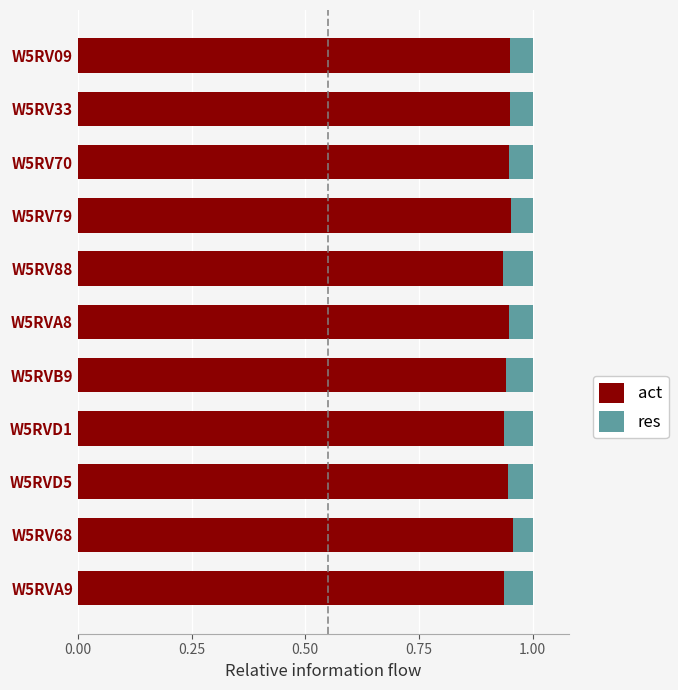

The value of act at W5RVB9 is 1.5. True or false?

False